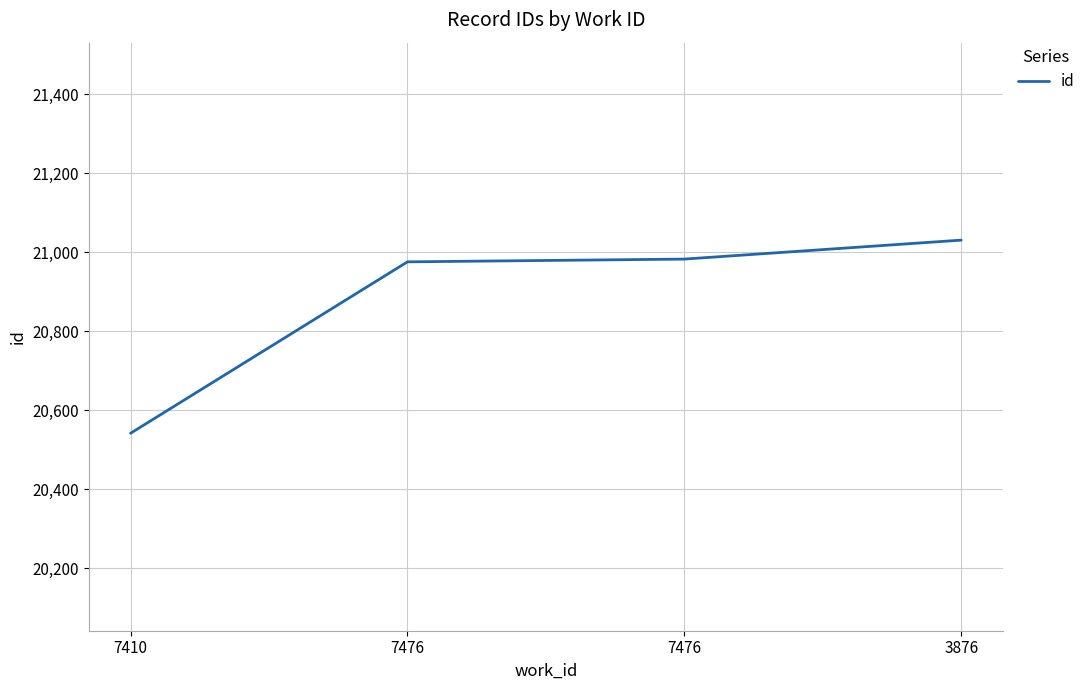

List the labels in order of value, smallest first.

7410, 7476, 7476, 3876